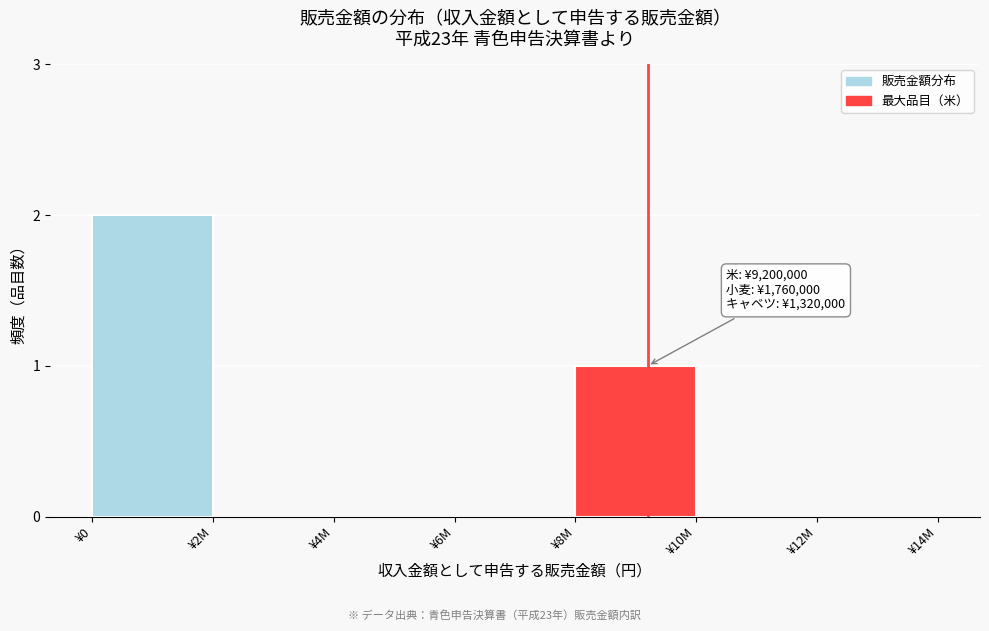

Reading right to left, extract all data points from this chart.

¥12M=0	¥10M=0	¥8M=1	¥6M=0	¥4M=0	¥2M=0	¥0=2